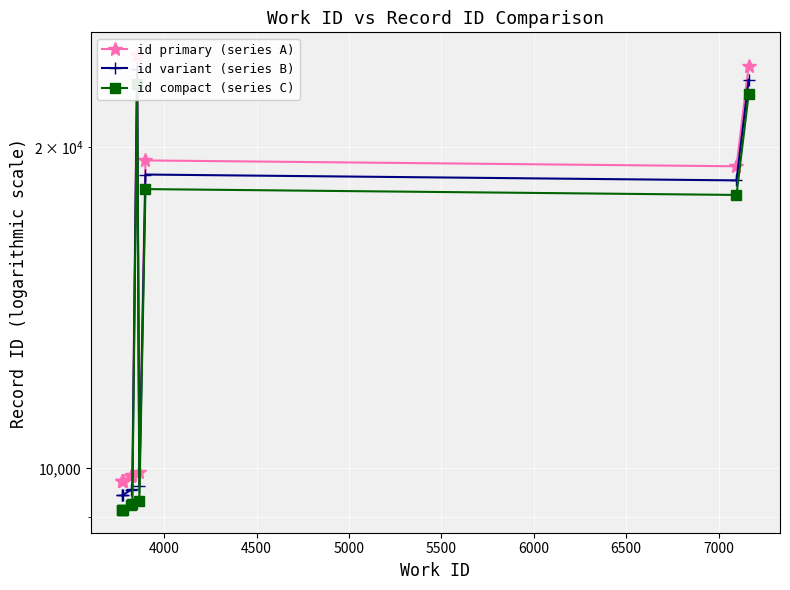

Which series has the largest range (max minus min)?

id primary (series A)